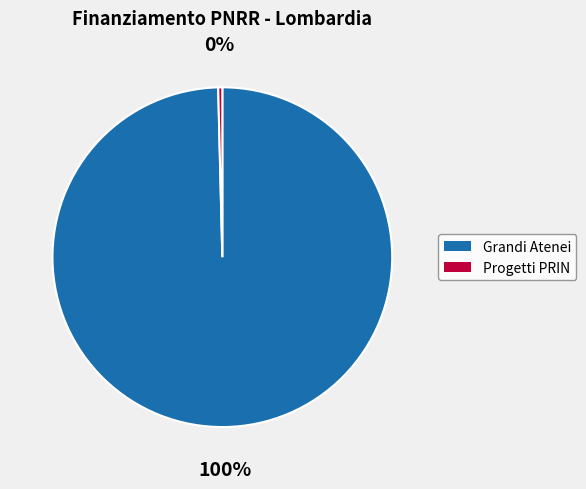

How many segments does this pie chart have?

2